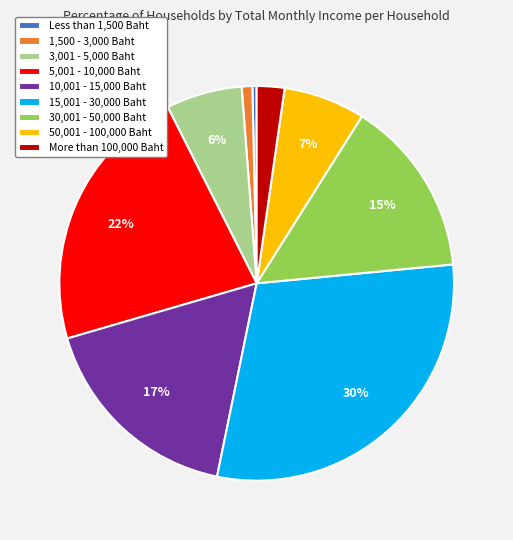

Do Less than 1,500 Baht and 15,001 - 30,000 Baht together represent more than half of the pie?

No